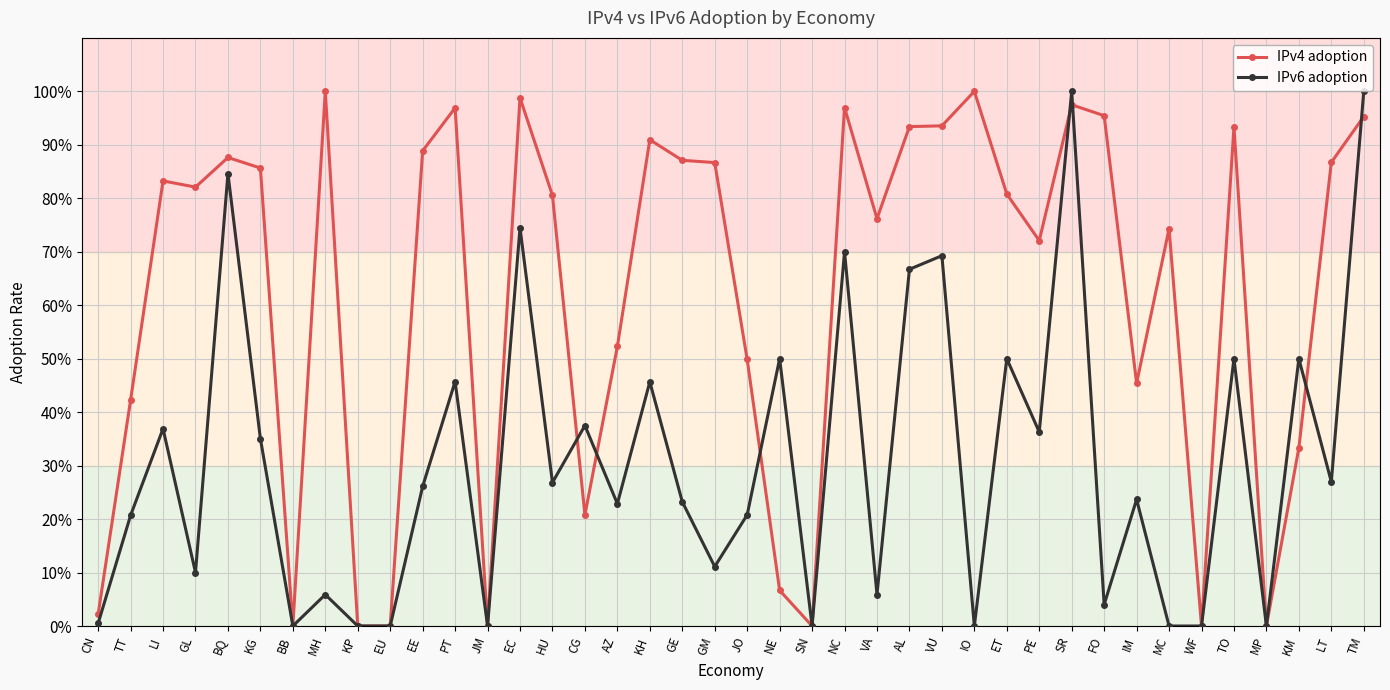

What is the average value of the IPv6 adoption series?

0.3